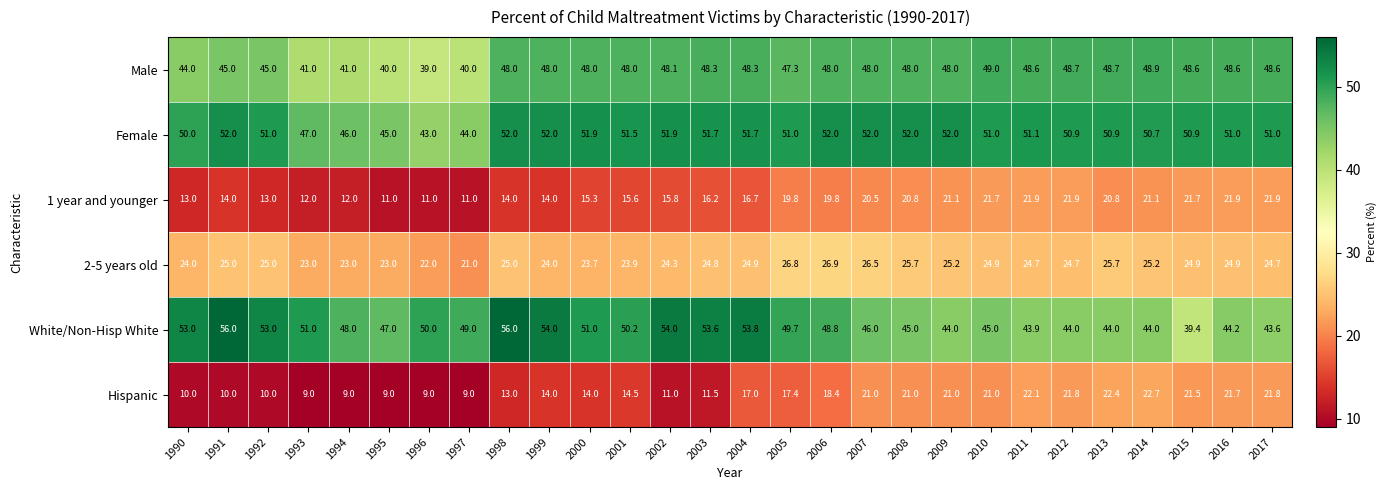

What is the minimum value shown in the chart?

9.0